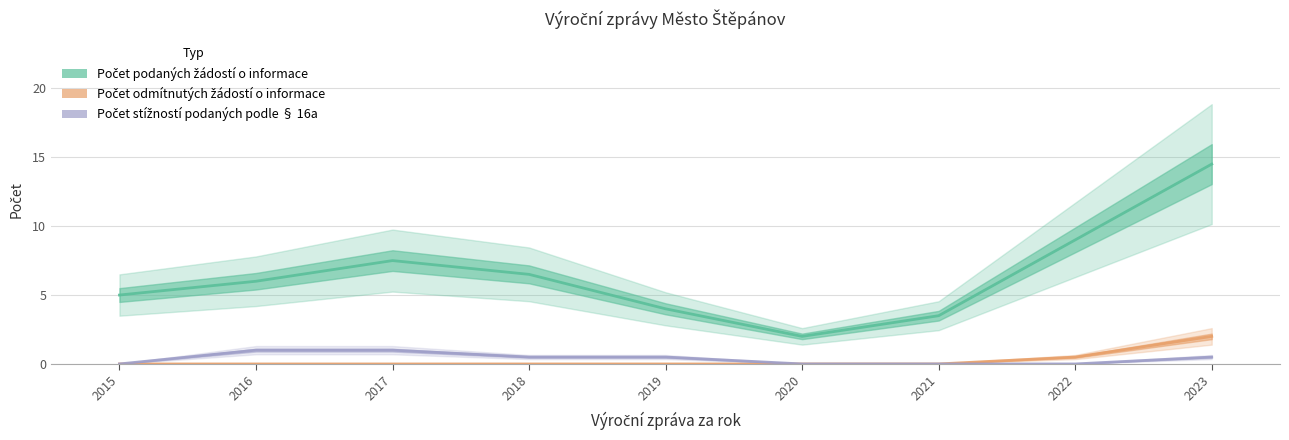

True or false: Počet podaných žádostí o informace has more than 1 interior local peaks.

False